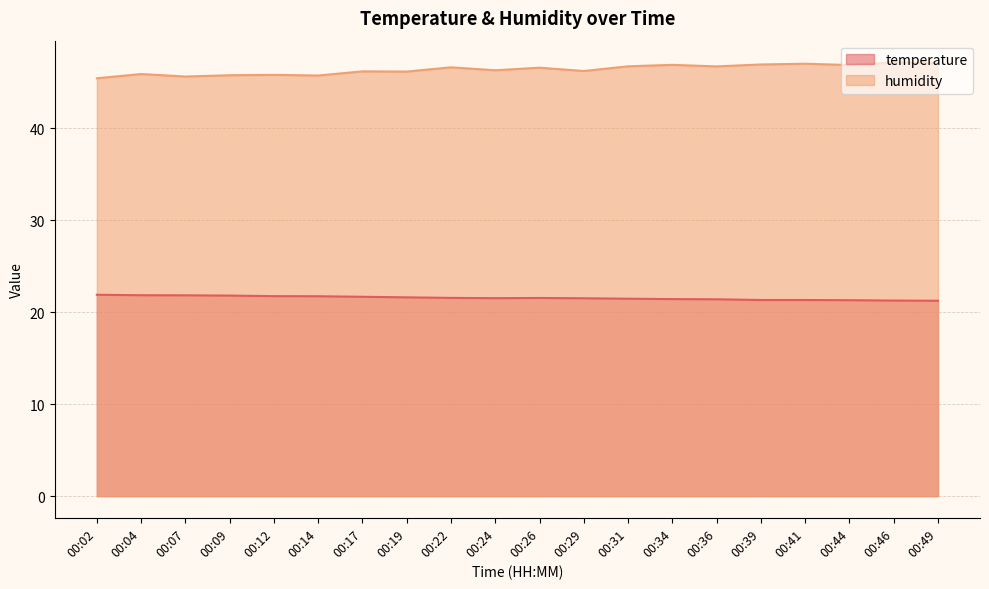

What is the difference between the maximum and minimum values in the temperature series?

0.7